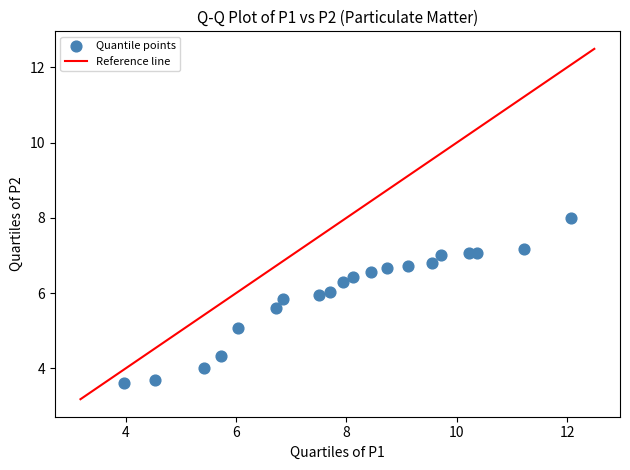

What is the range of X values (max minus min)?

8.1